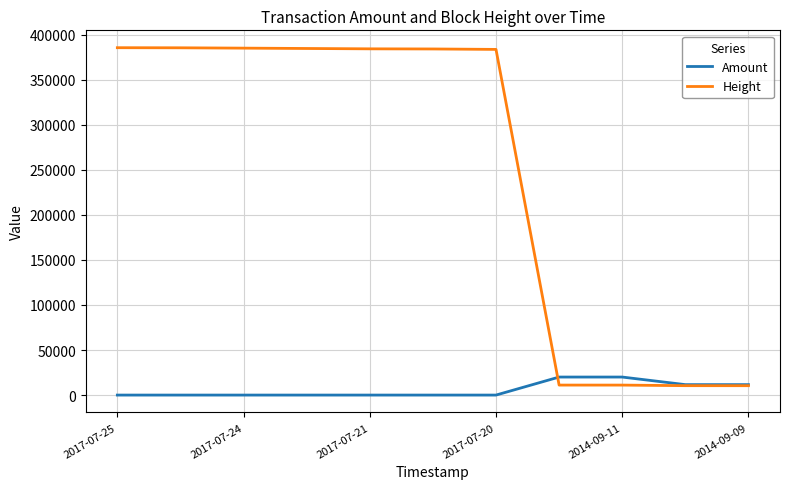

What is the maximum value for Amount?

19999.0